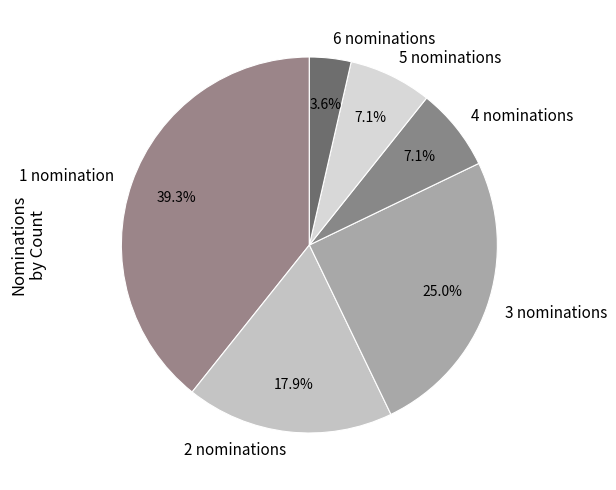

Between 5 nominations and 3 nominations, which is larger?

3 nominations